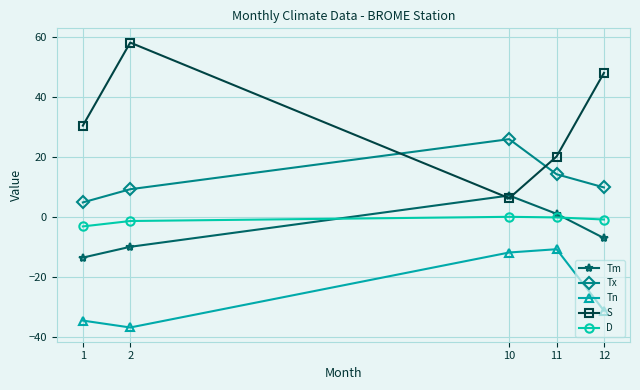

What are all the series names shown in the legend?

Tm, Tx, Tn, S, D